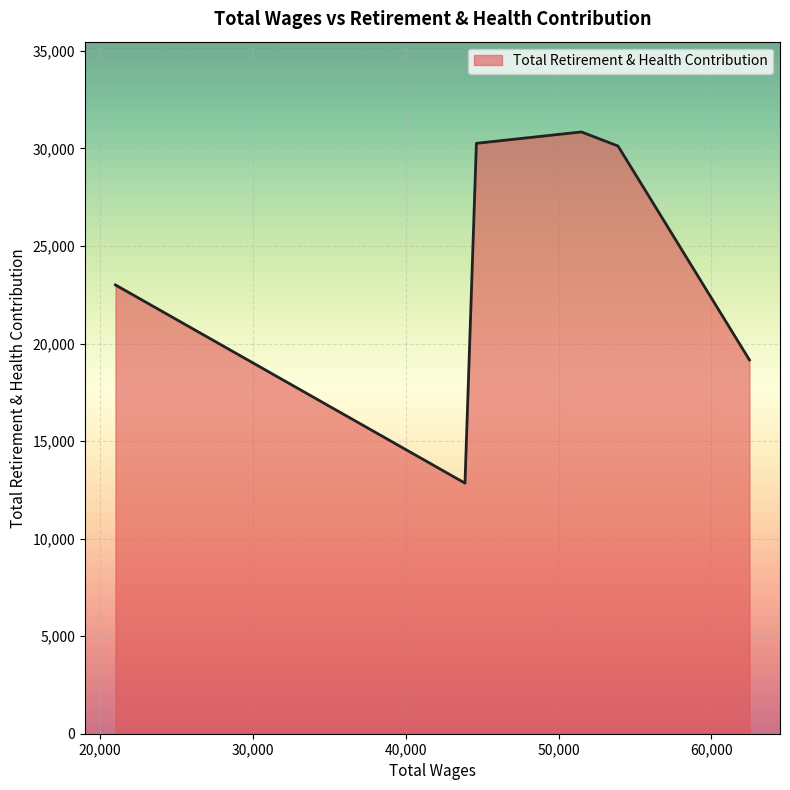

True or false: the data has more than 1 interior local peaks.

False